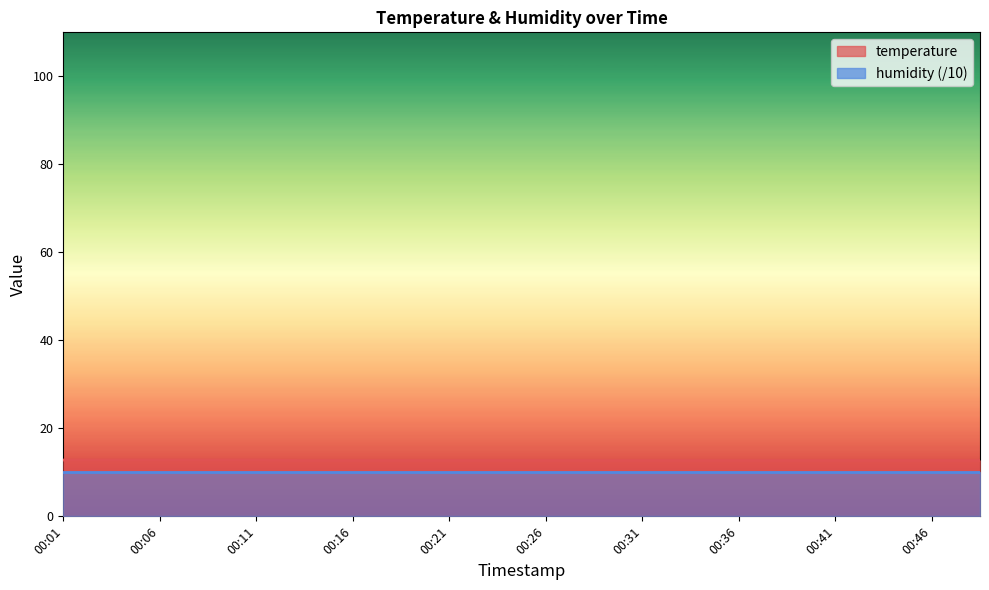

What is the average value?

12.7